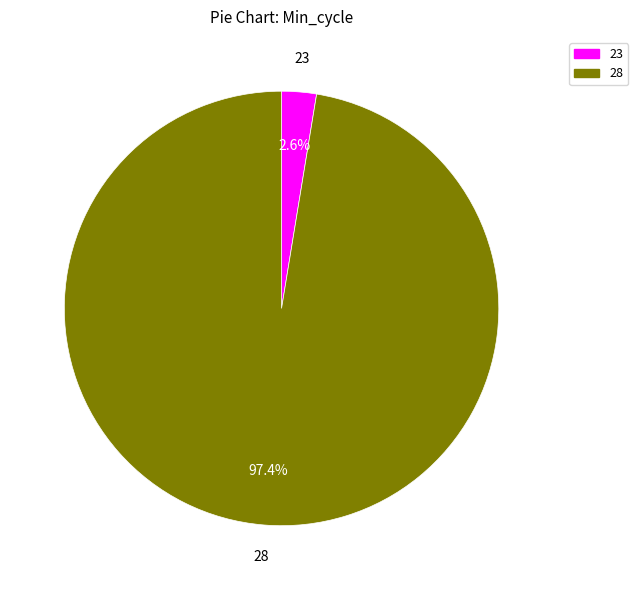

How many segments does this pie chart have?

2